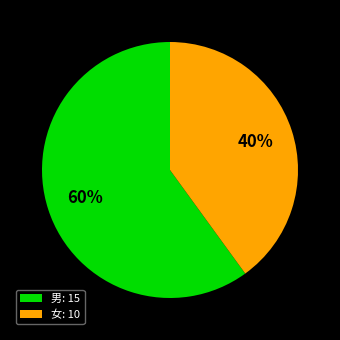

What is the largest slice in the pie chart?

男